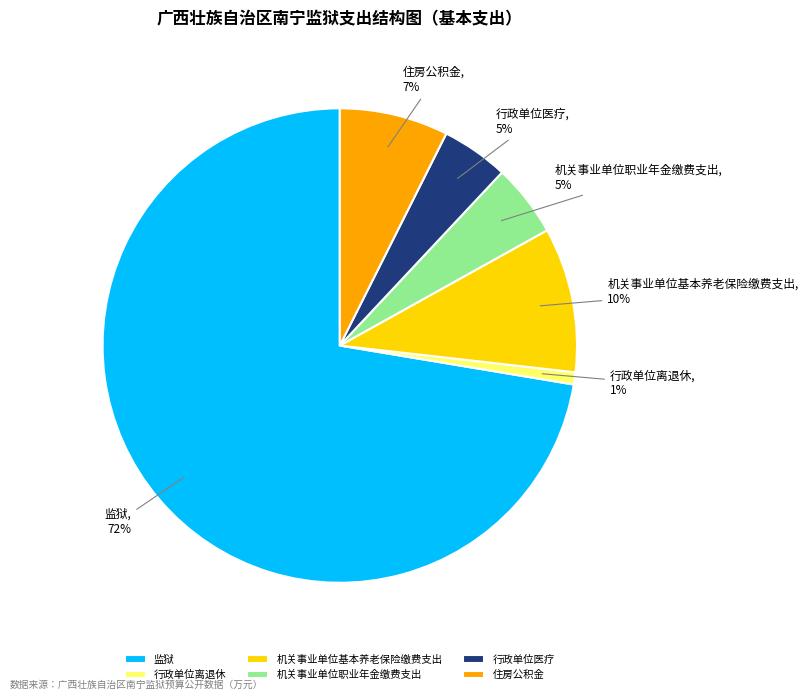

Count the number of slices in the pie.

6